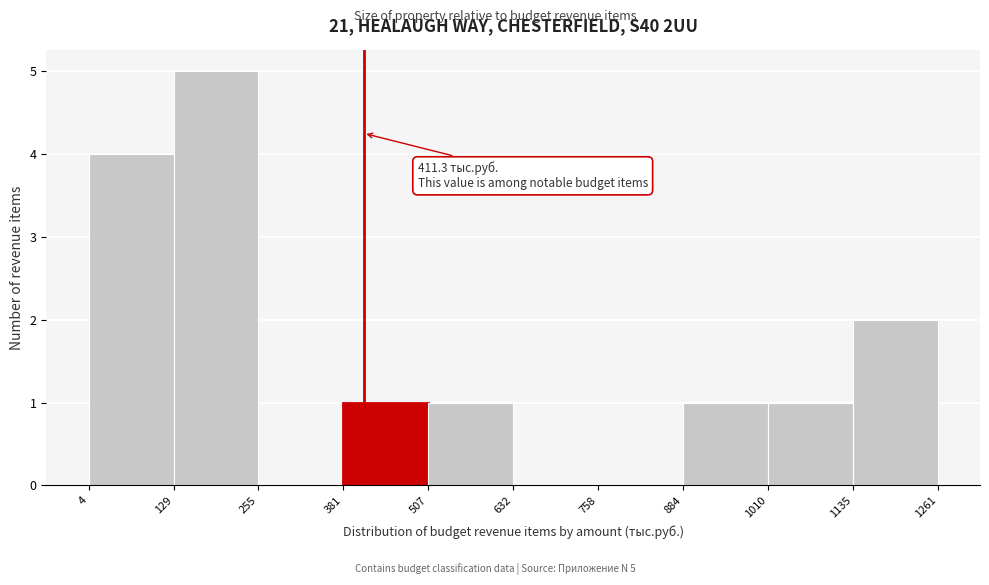

Which range on the x-axis has the tallest bar?

129 to 255